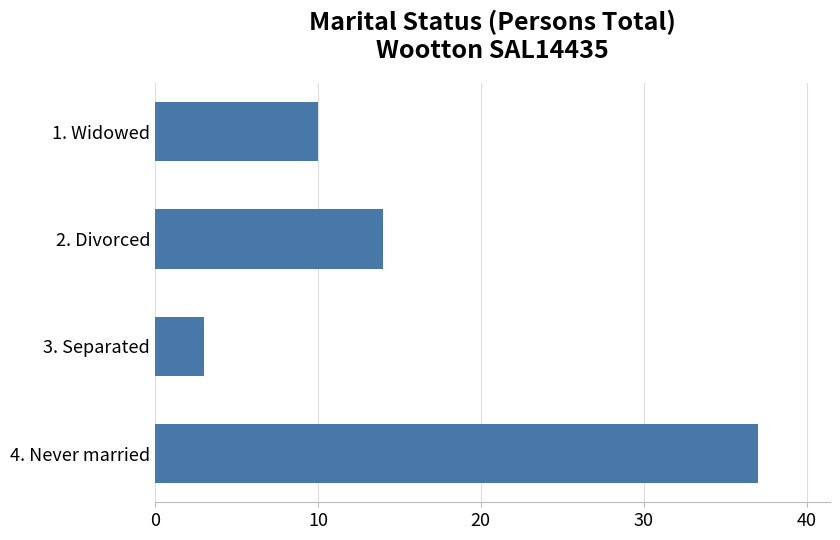

Count the number of categories in the chart.

4